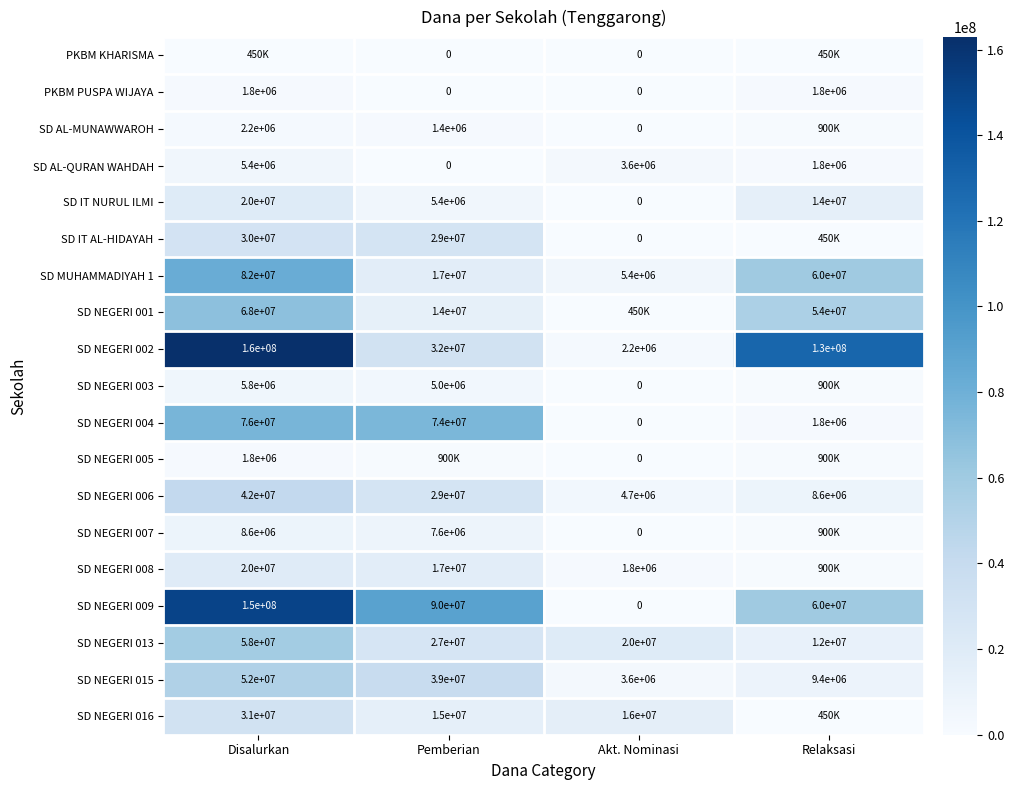

List the labels in order of SD MUHAMMADIYAH 1 value, smallest first.

Akt. Nominasi, Pemberian, Relaksasi, Disalurkan